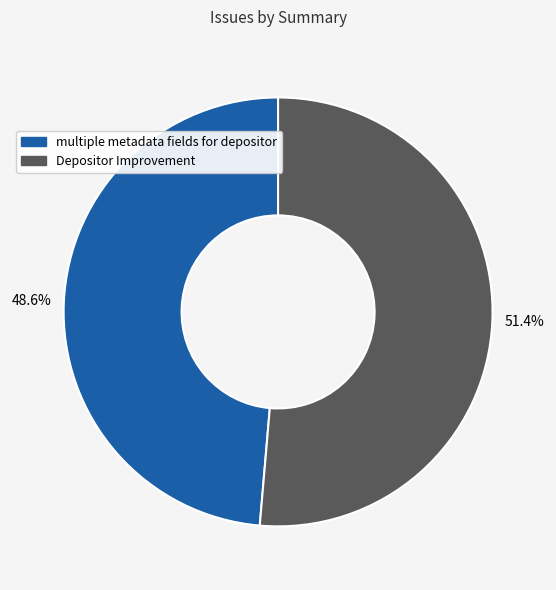

Rank the categories by value from highest to lowest.

Depositor Improvement, multiple metadata fields for depositor